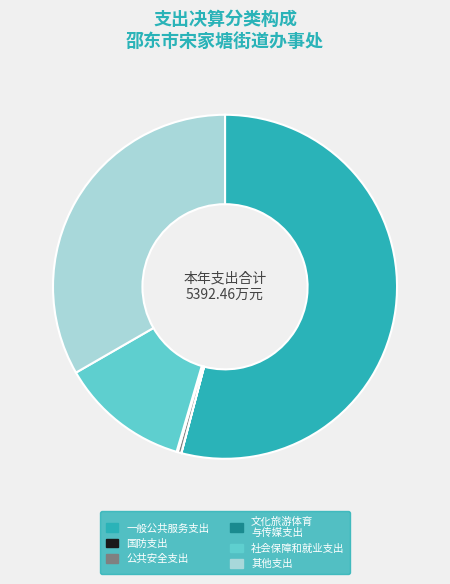

The 其他支出 slice represents 42% of the pie. True or false?

False